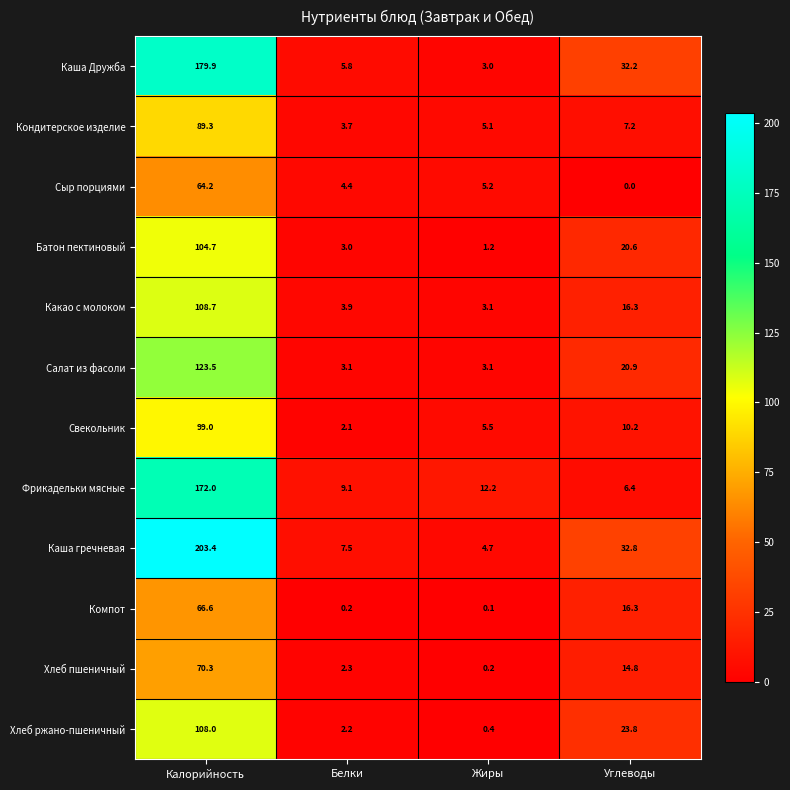

Which series has the largest total across all categories?

Каша гречневая